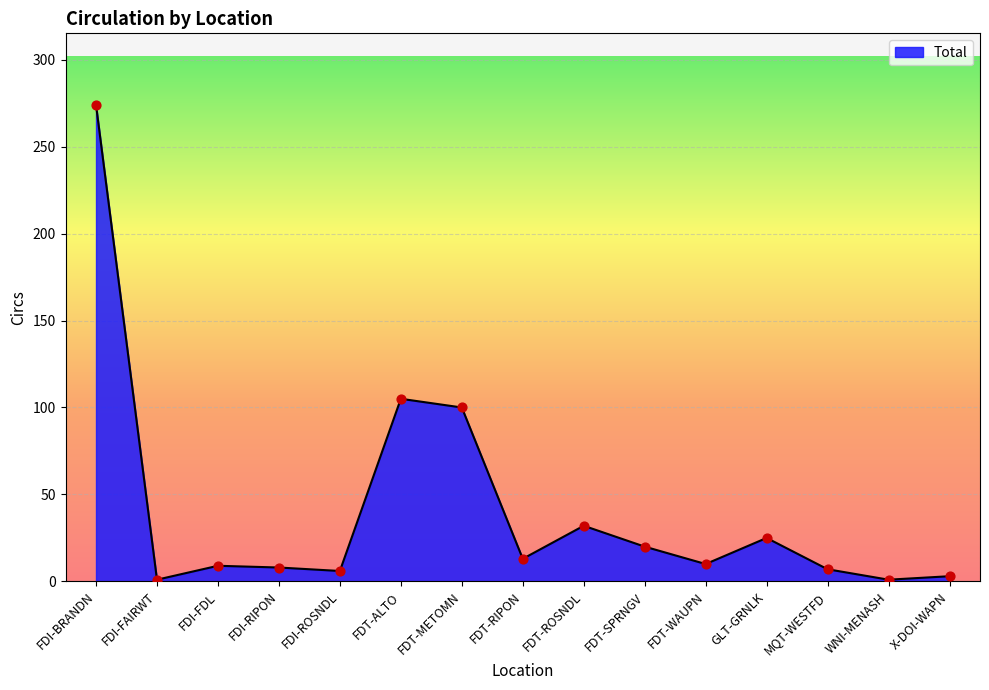

Which has a higher value, FDI-ROSNDL or FDT-ALTO?

FDT-ALTO